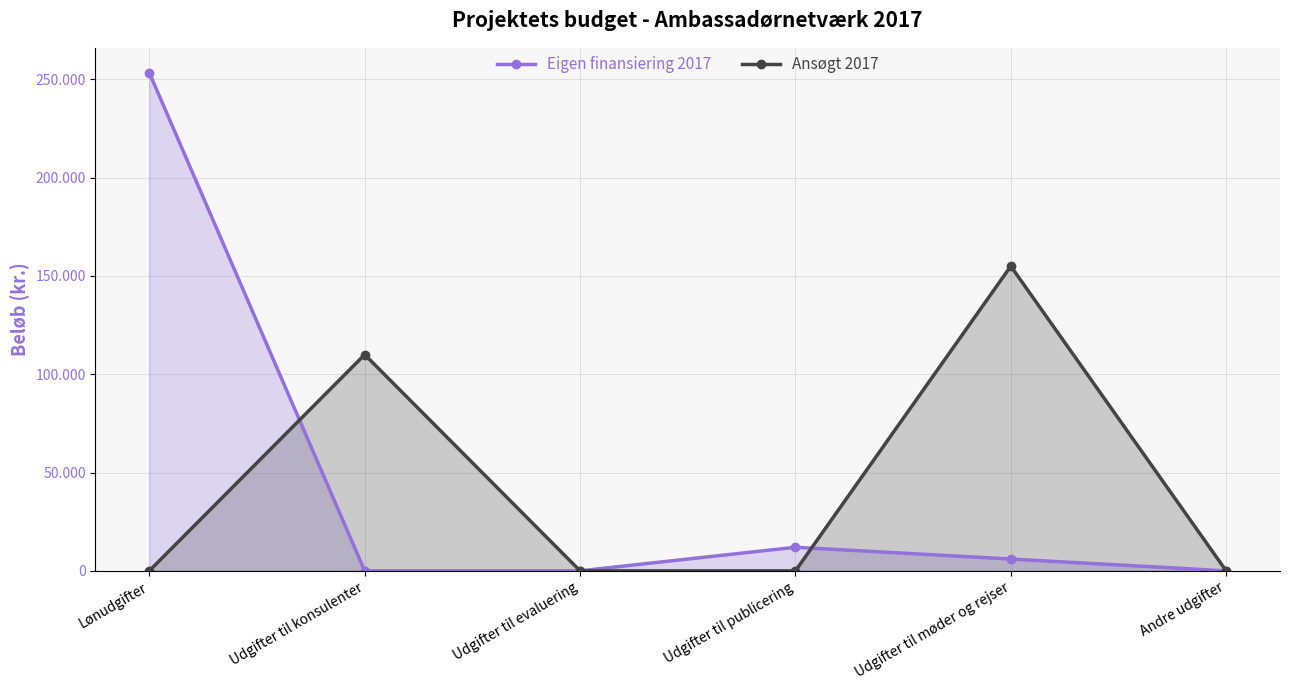

What is the difference between the highest and lowest values at Lønudgifter?

253400